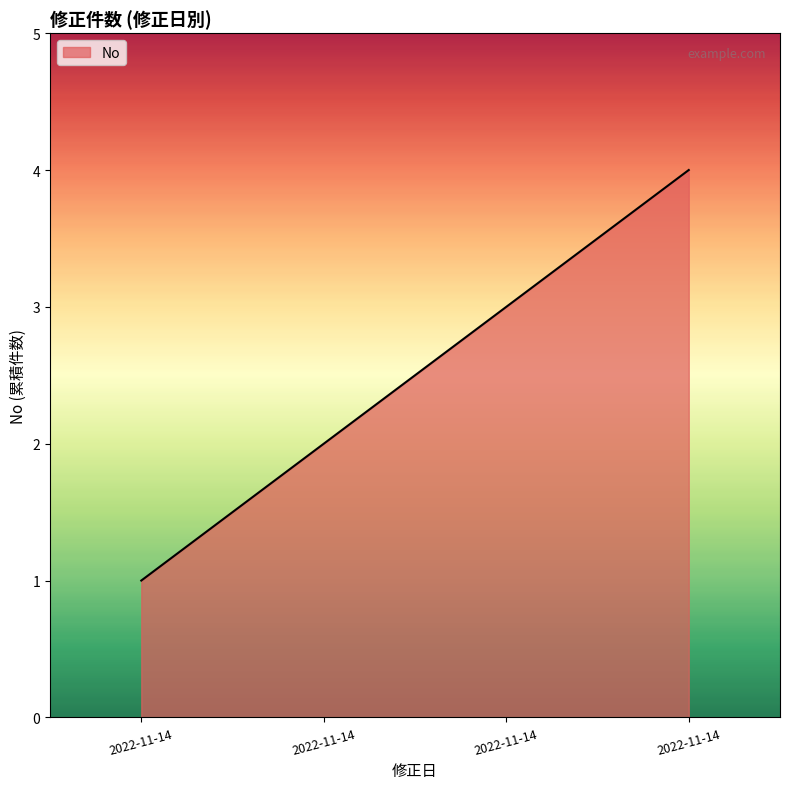

Is this an area chart (filled region under the line)?

Yes